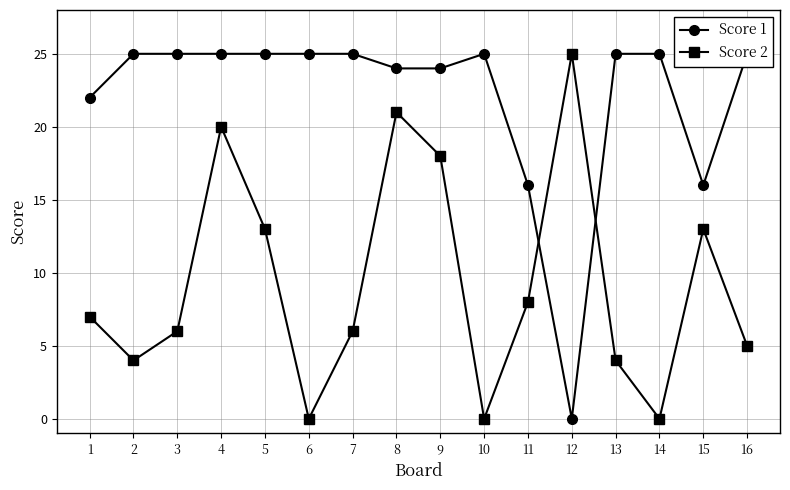

Which series has the largest total across all categories?

Score 1